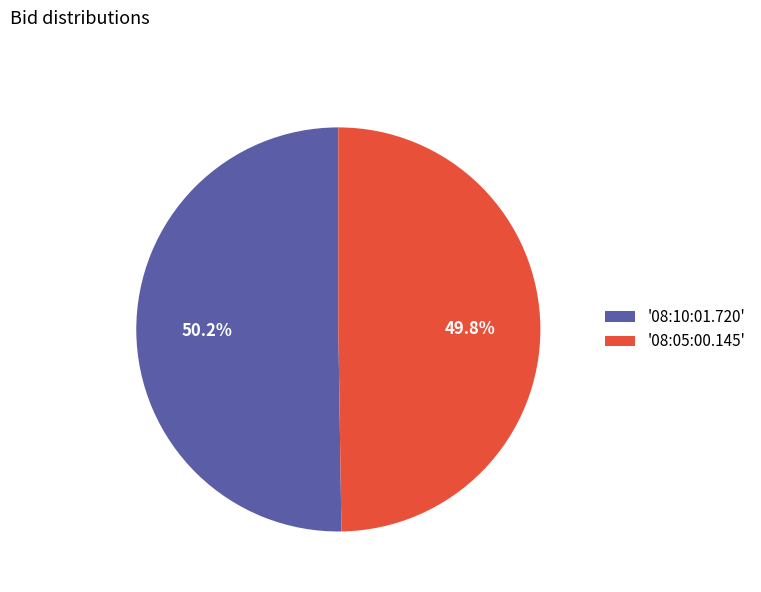

Does any single category account for the majority?

Yes